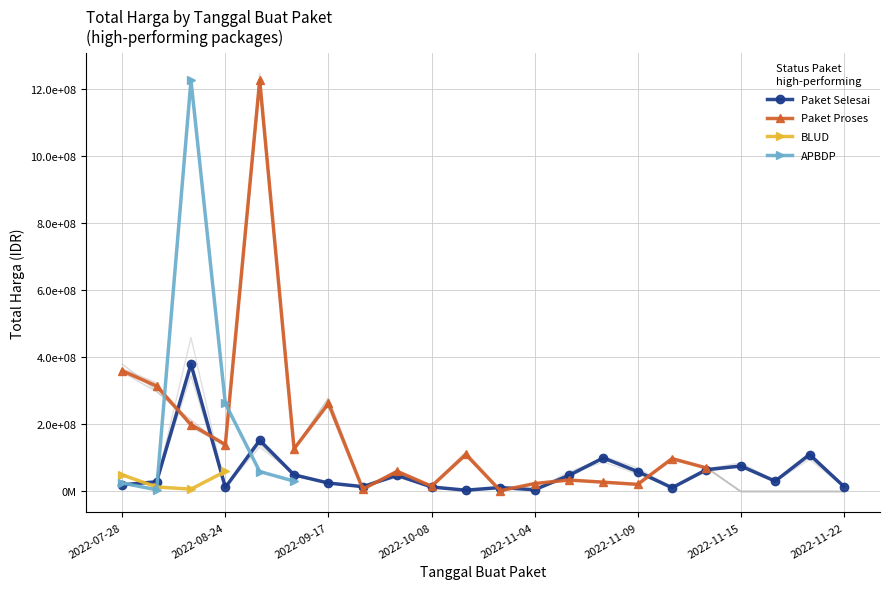

Between 2022-11-09 and 2022-11-22, which series saw the biggest shift?

Paket Selesai